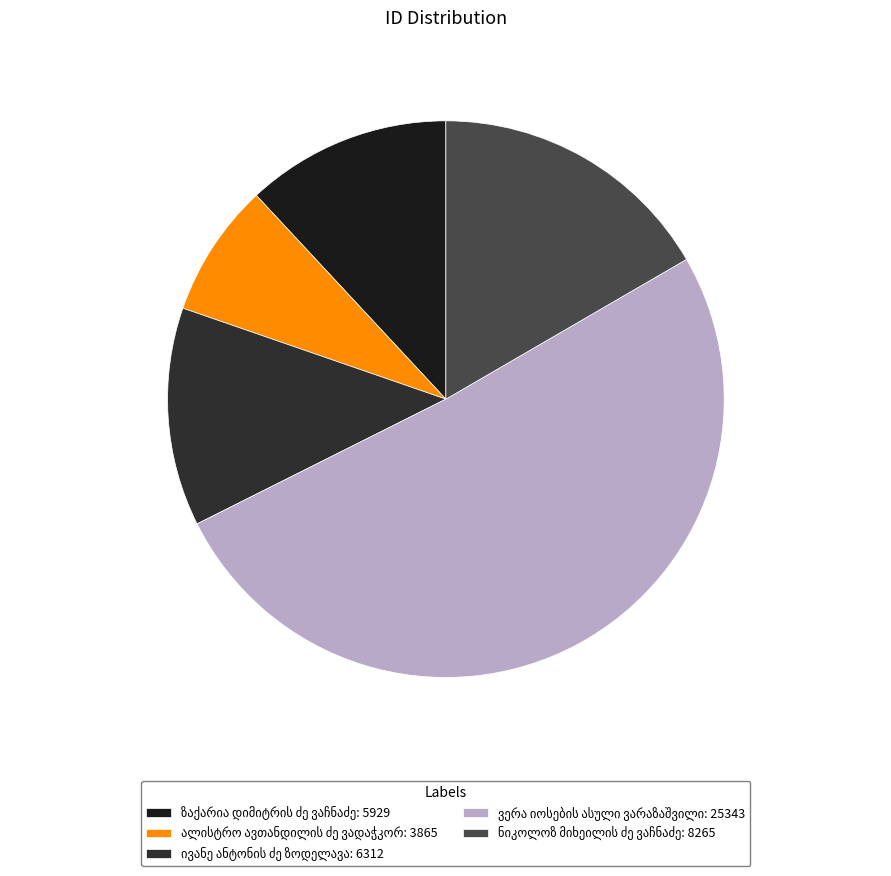

Rank the categories by value from lowest to highest.

ალისტრო ავთანდილის ძე ვადაჭკორია, ზაქარია დიმიტრის ძე ვაჩნაძე, ივანე ანტონის ძე ზოდელავა, ნიკოლოზ მიხეილის ძე ვაჩნაძე, ვერა იოსების ასული ვარაზაშვილი